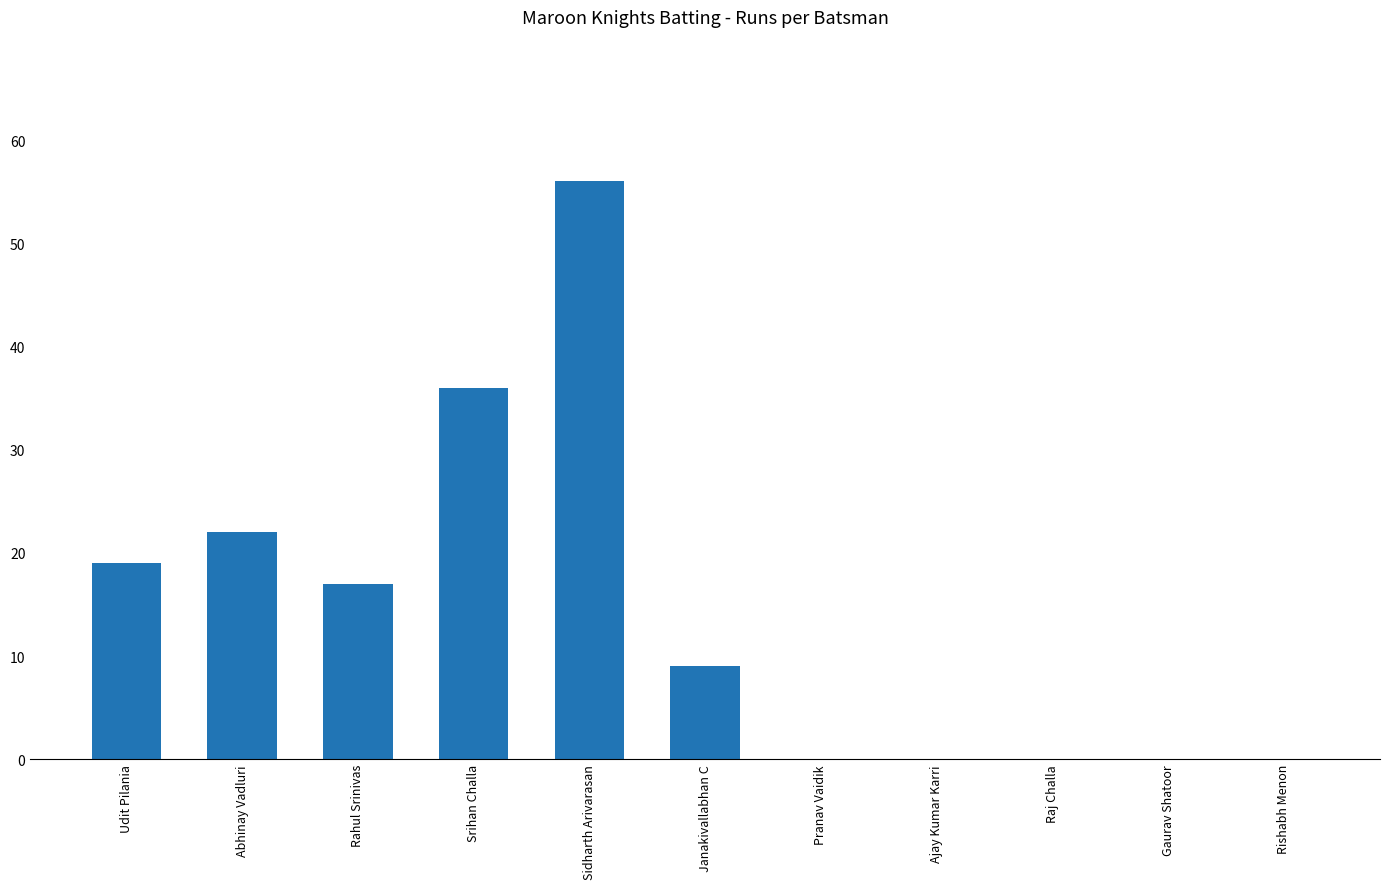

What is the sum of the values at Raj Challa and Abhinay Vadluri?

22